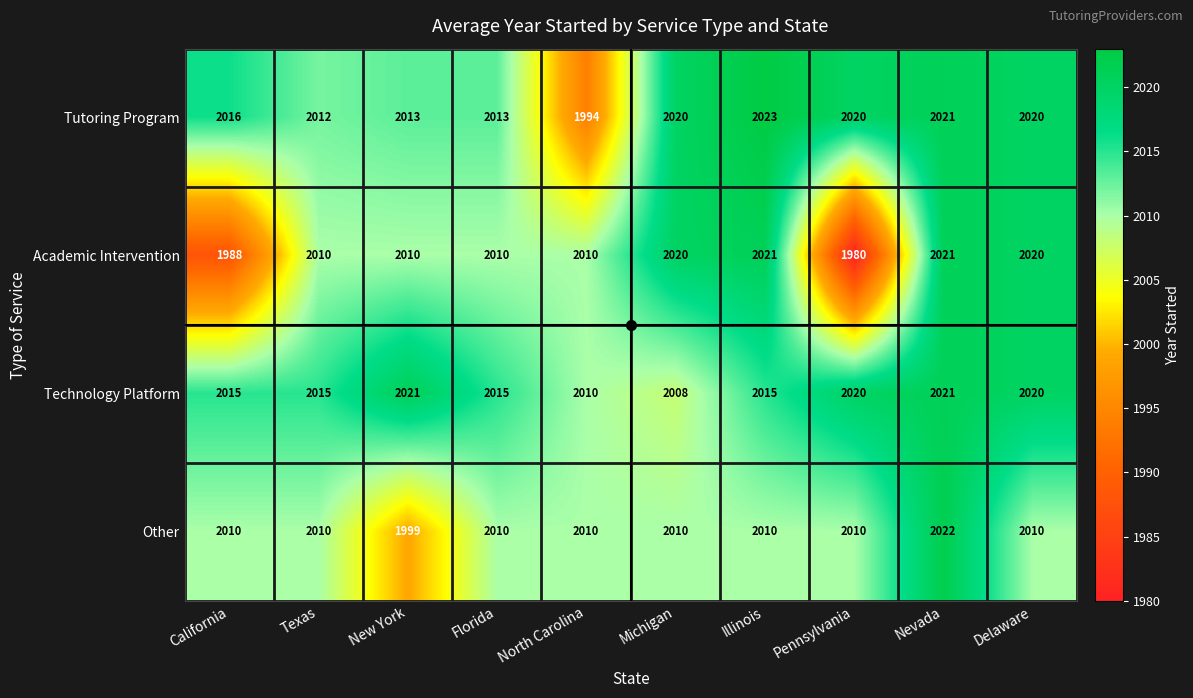

Which label corresponds to the smallest value in the chart?

Pennsylvania